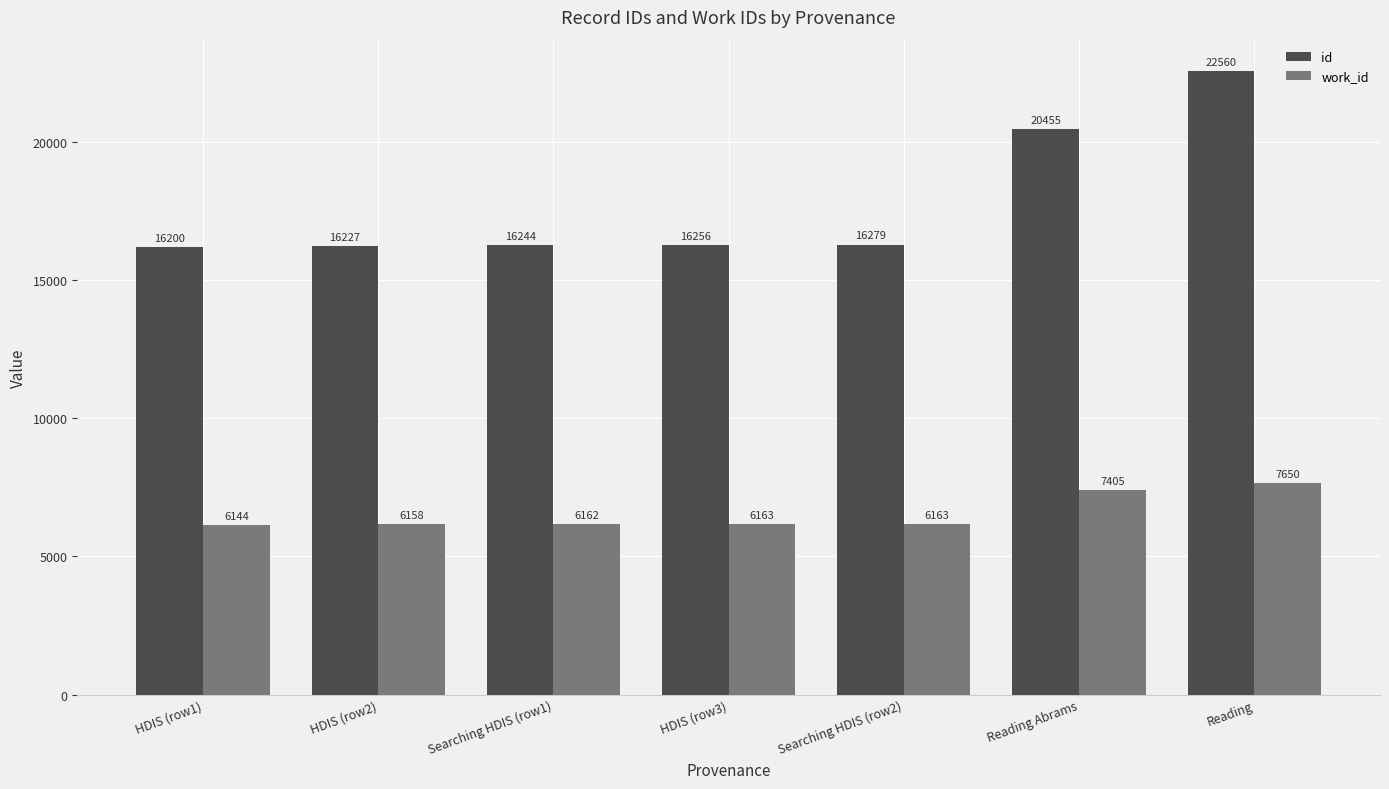

Rank the series at HDIS (row2) from highest to lowest value.

id, work_id